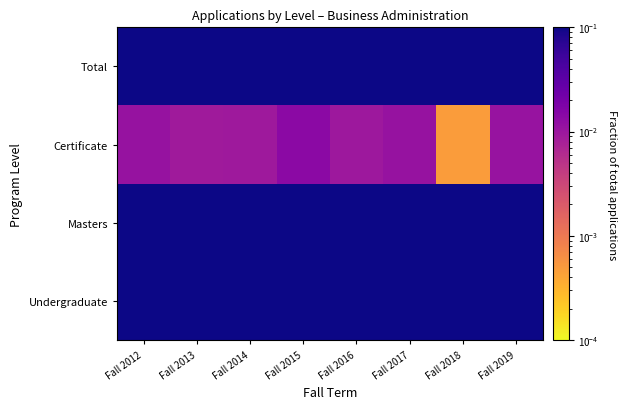

What is the difference between the highest and lowest values at Fall 2012?

0.5